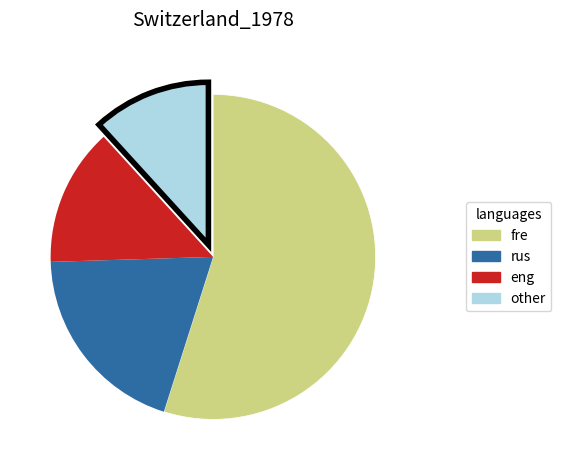

Does any single category account for the majority?

Yes